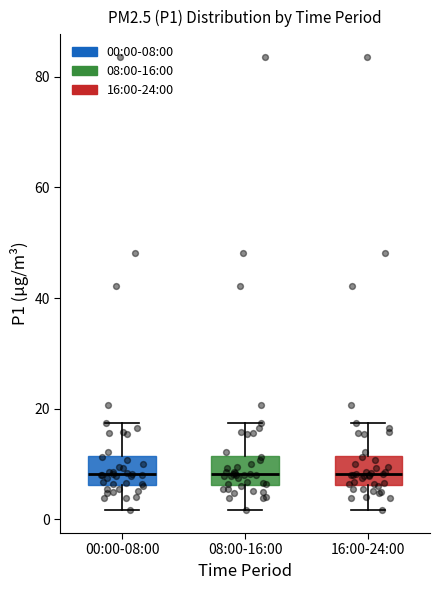

Where is the upper edge of the box for 08:00-16:00 on the y-axis? The values are not printed on the chart, so give them approximately, as read against the axis.

12